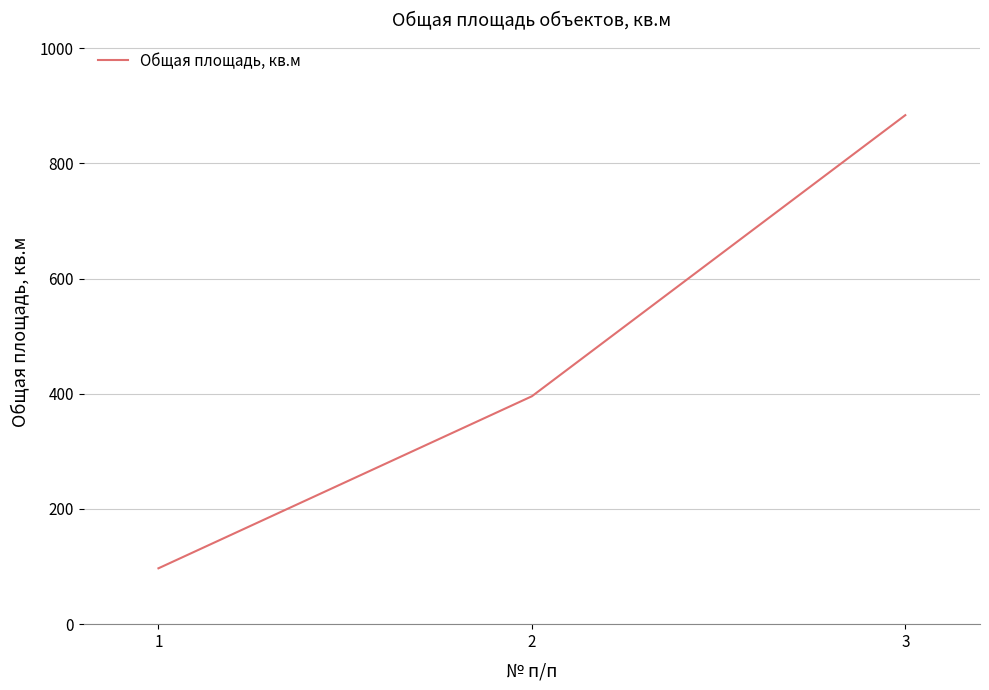

What is the ratio of the value at 2 to the value at 3?

0.4